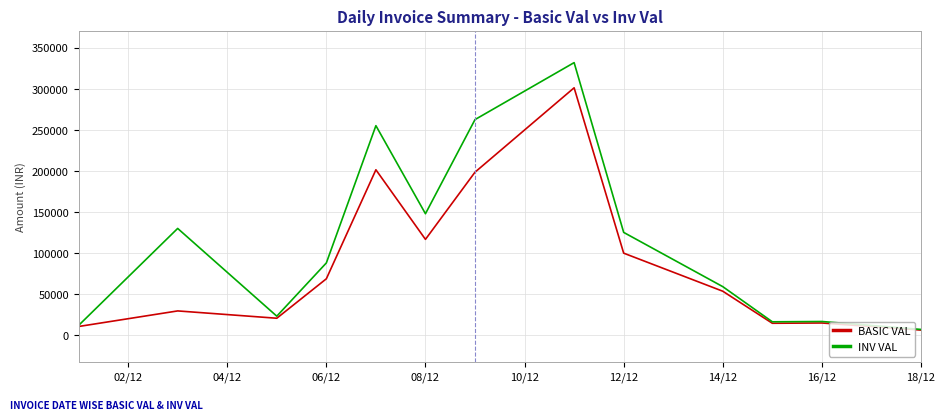

What is the highest value of the INV VAL series?

331792.6